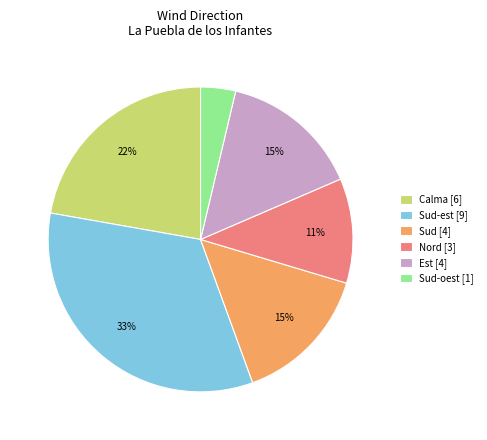

The Est [4] slice represents 1% of the pie. True or false?

False